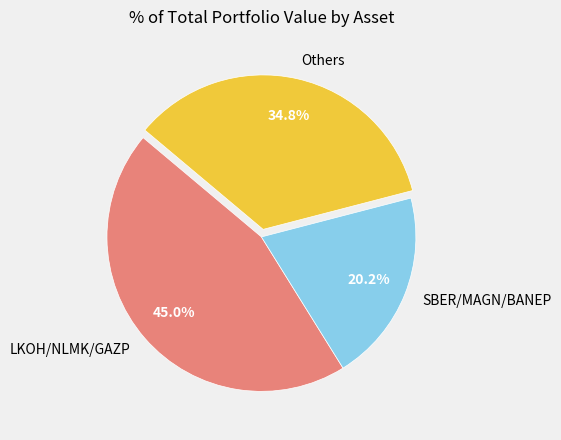

Is there a majority slice in this chart?

No